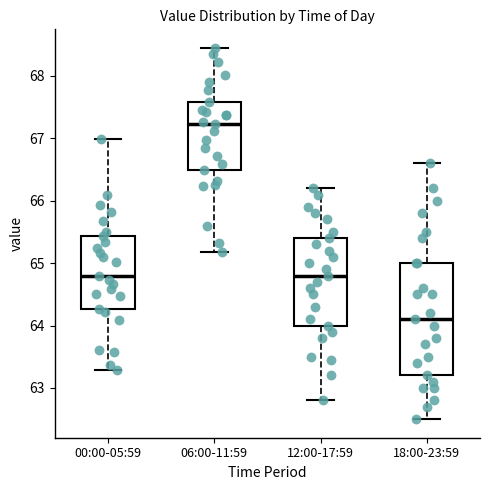

Reading left to right, transcribe this box plot: for each box, give where its median line is, the range the box spans, and where its two whiskers end, as read against the y-axis. The values are not printed on the chart, so give them approximately, as read against the axis.

00:00-05:59: median 64.8, box 64.3 to 65.4, whiskers 63.3 to 67.0
06:00-11:59: median 67.2, box 66.5 to 67.6, whiskers 65.2 to 68.5
12:00-17:59: median 64.8, box 64.0 to 65.4, whiskers 62.8 to 66.2
18:00-23:59: median 64.1, box 63.2 to 65.0, whiskers 62.5 to 66.6